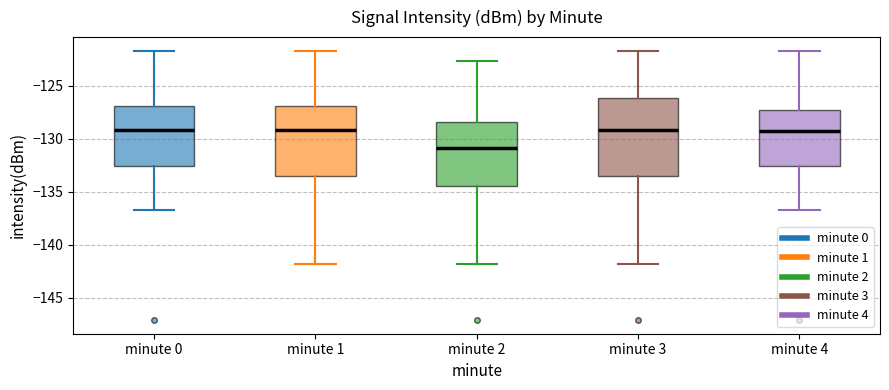

Which box is the tallest, from its lower edge to its upper edge?

minute 3